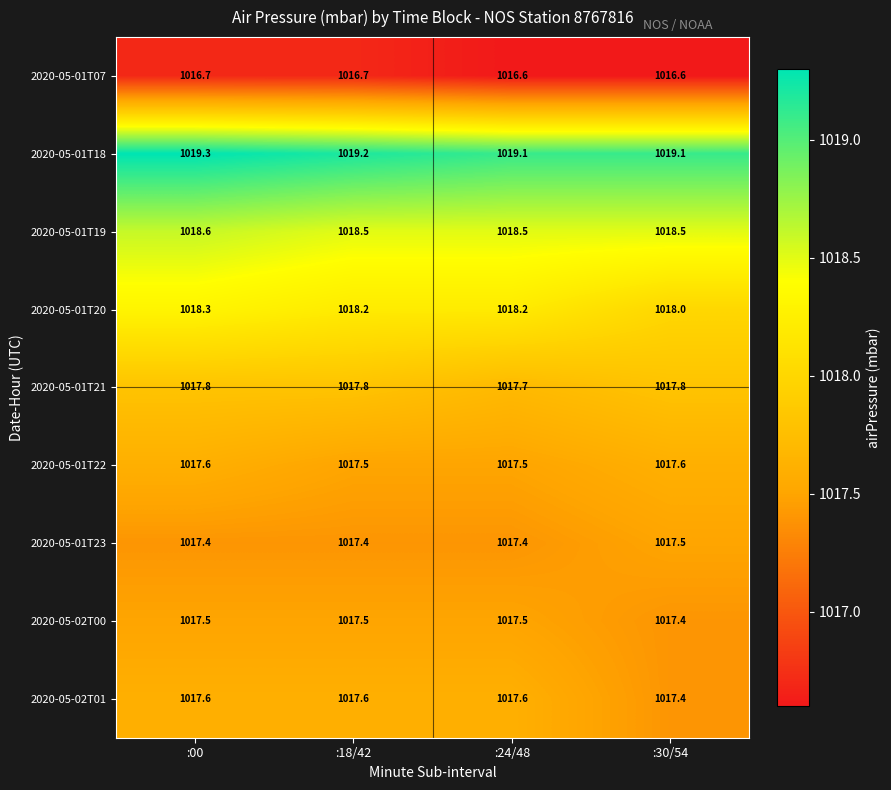

What is the smallest value displayed?

1016.6